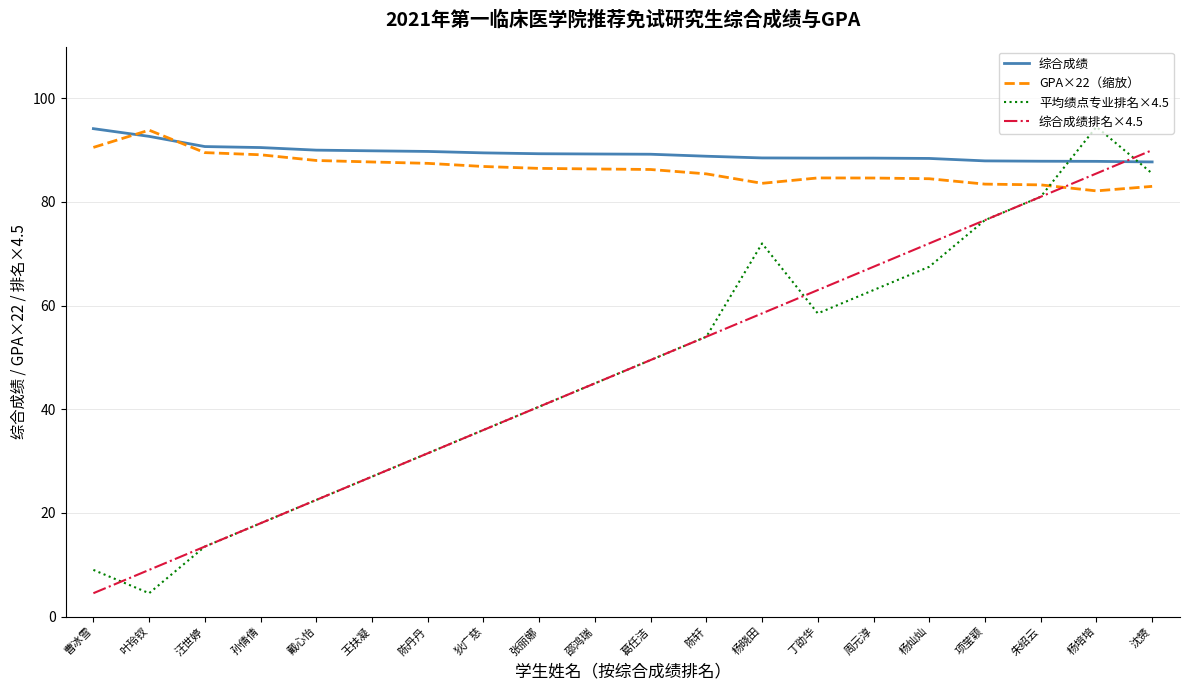

True or false: 综合成绩 and 综合成绩排名×4.5 cross at least once.

True